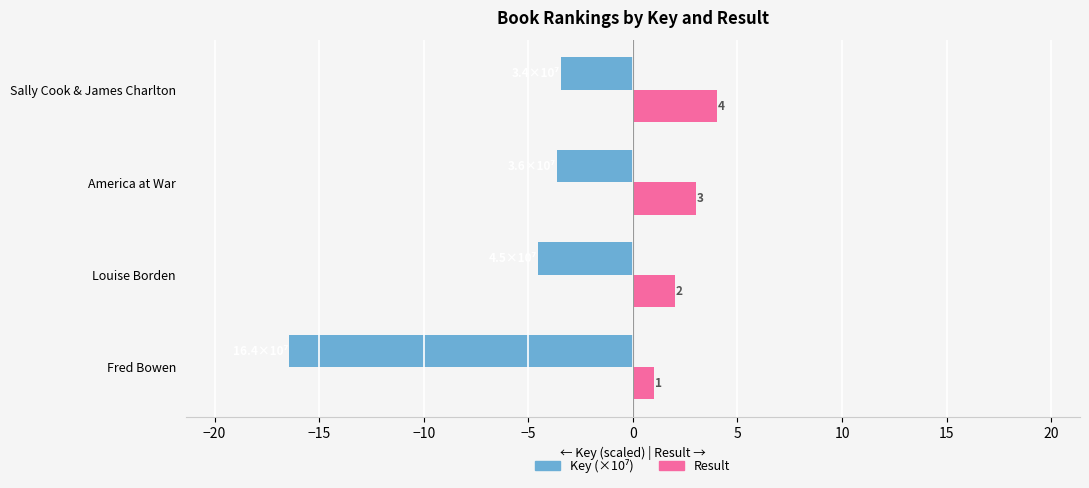

Read the Result value at Fred Bowen.

1.0